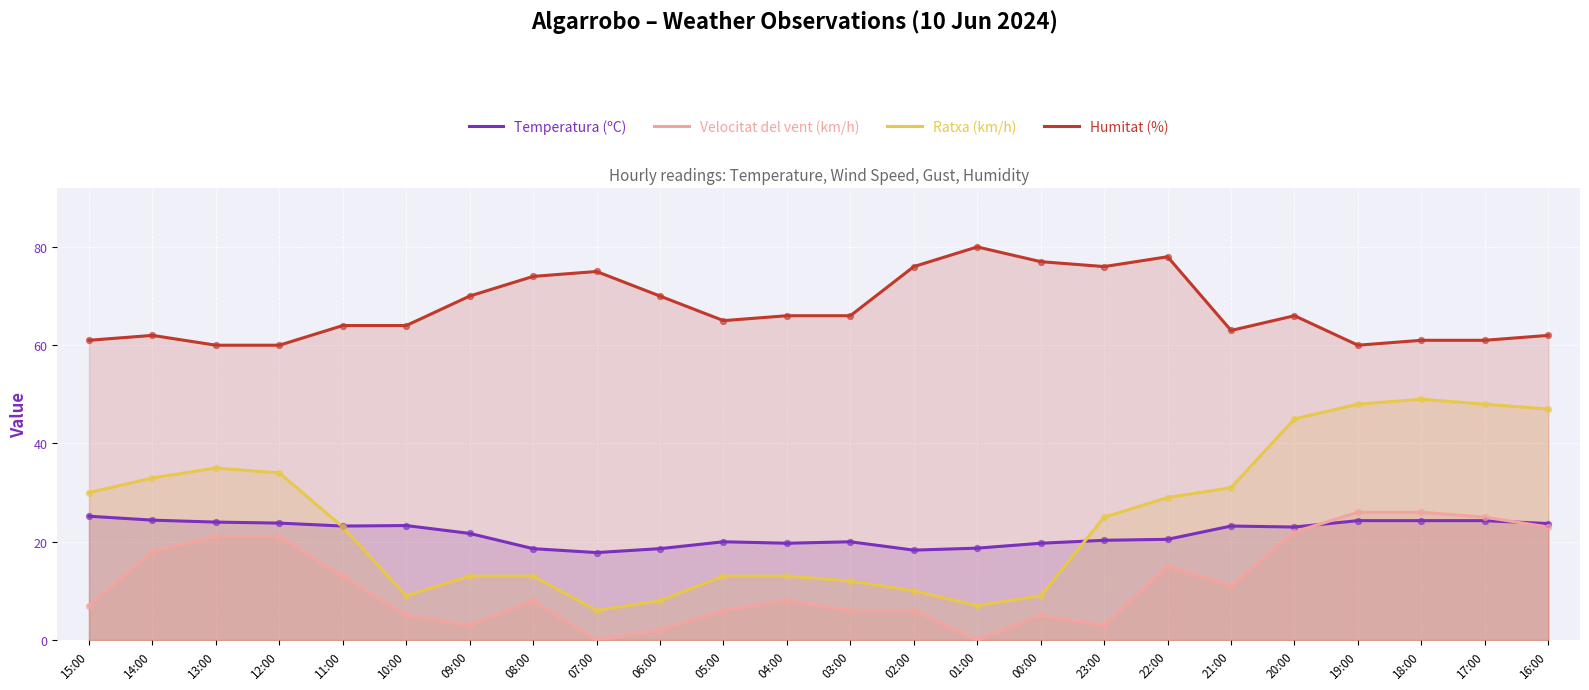

What is the total value across all series at 16:00?

155.7